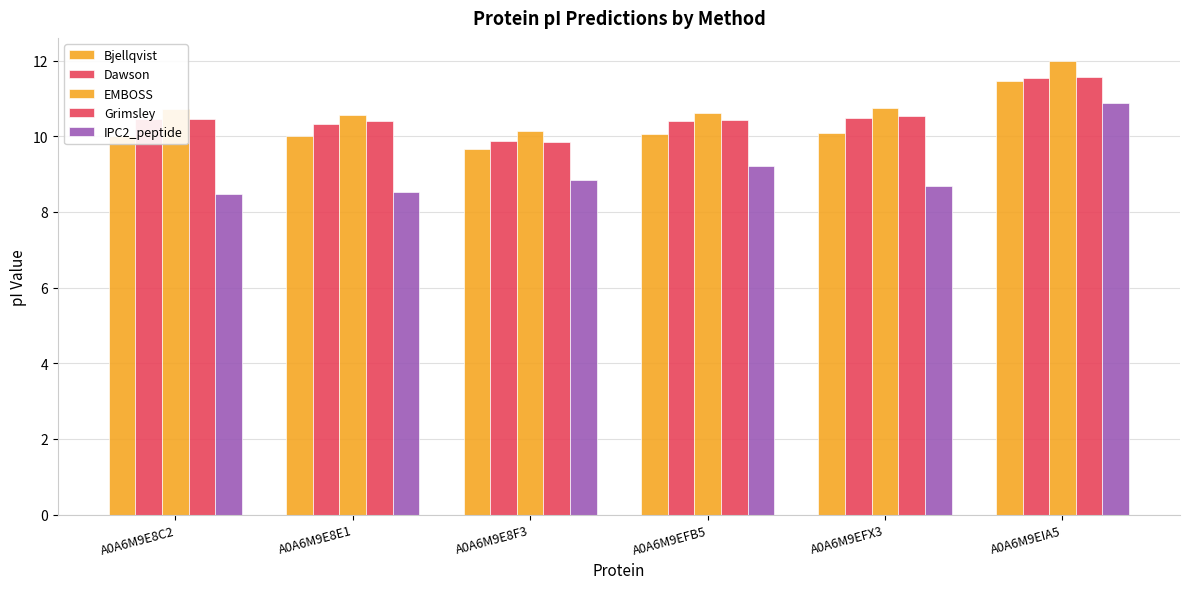

How many data points in Grimsley are less than 10?

1